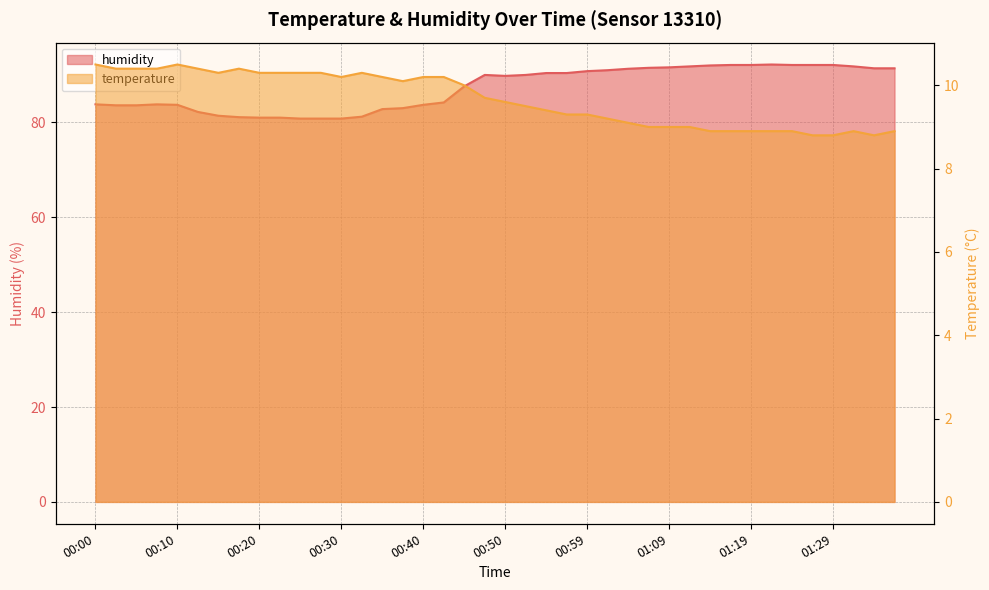

How many distinct data groups are displayed?

2